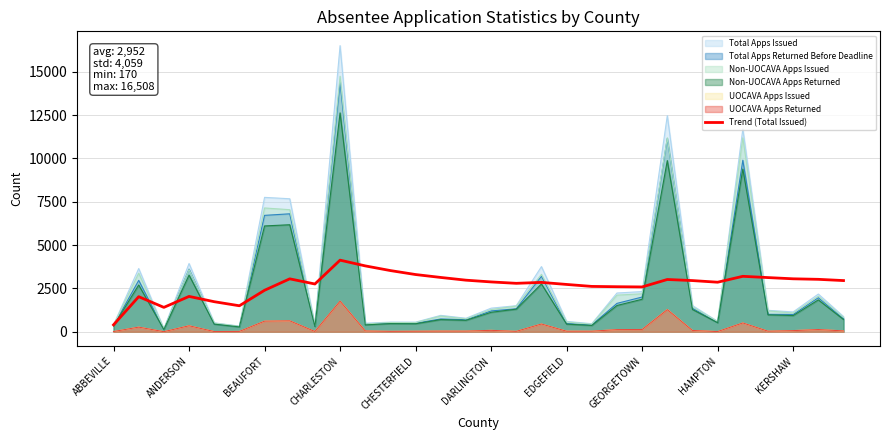

At which label does Non-UOCAVA Apps Issued reach its peak?

CHARLESTON